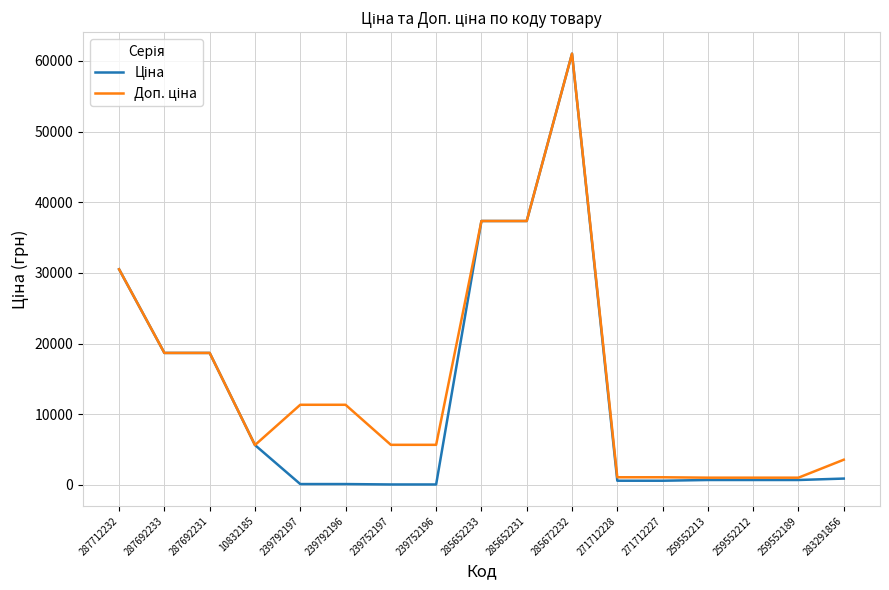

What is the maximum value shown in the chart?

61024.7